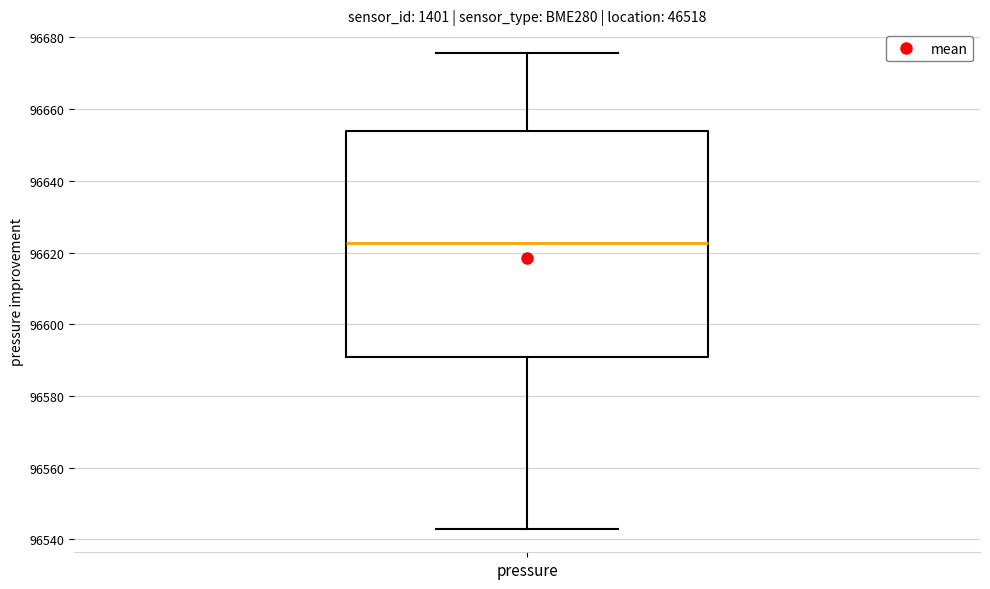

Read this box plot against the y-axis: the position of the median line, the range covered by the box, and the ends of both whiskers. The values are not printed on the chart, so give them approximately, as read against the axis.

median 96622, box 96590 to 96654, whiskers 96544 to 96676